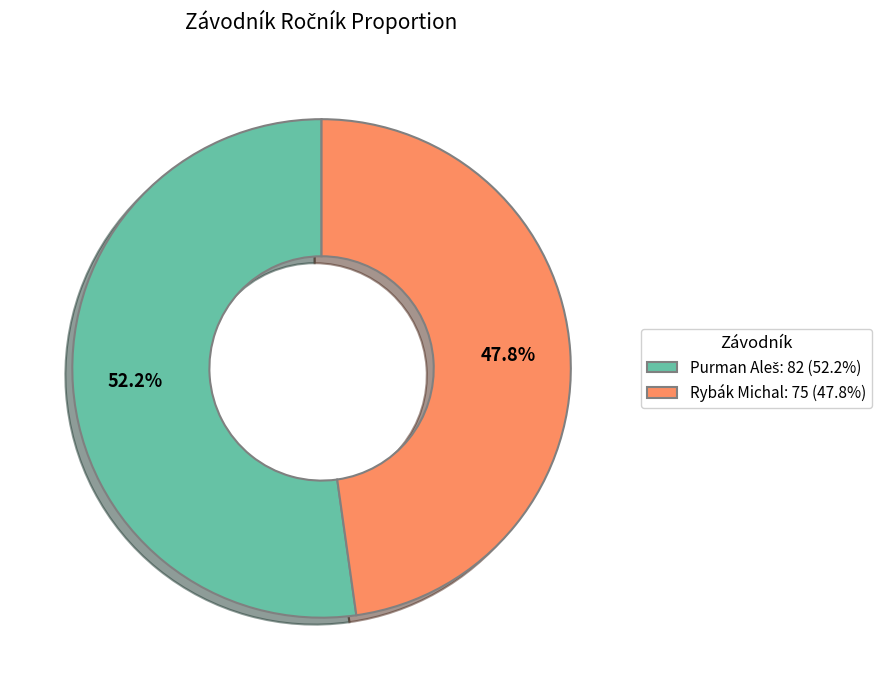

What portion of the pie excludes Rybák Michal: 75 (47.8%)?

52.2%